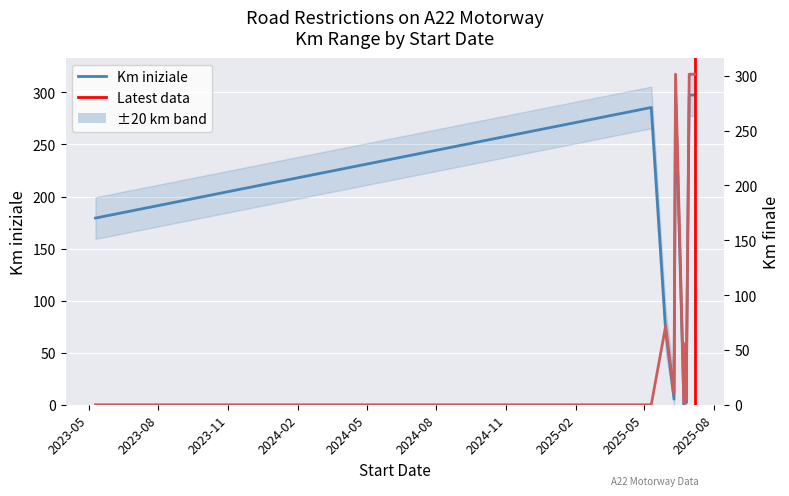

At which label is Km finale closest to 150?

2025-05-30